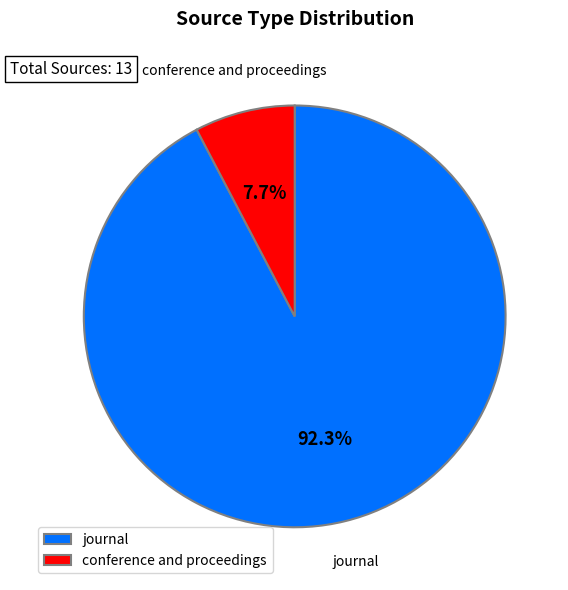

Which category has the biggest portion of the pie?

journal